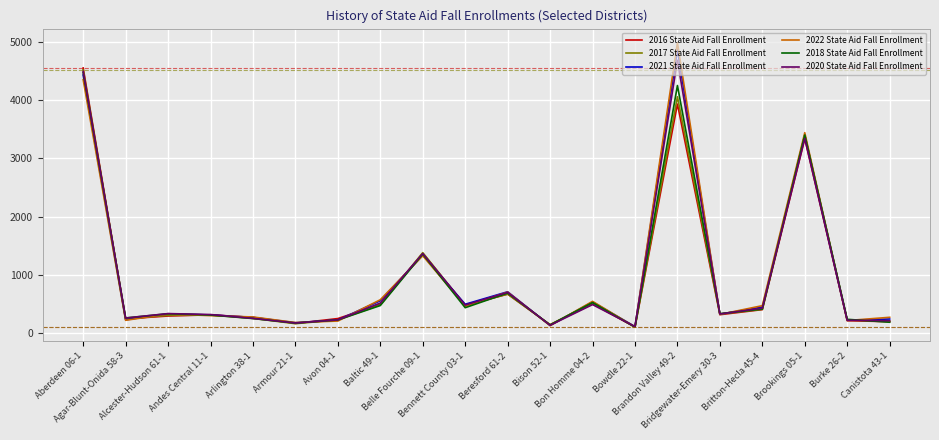

Where is 2017 State Aid Fall Enrollment nearest to the value 2314?

Belle Fourche 09-1